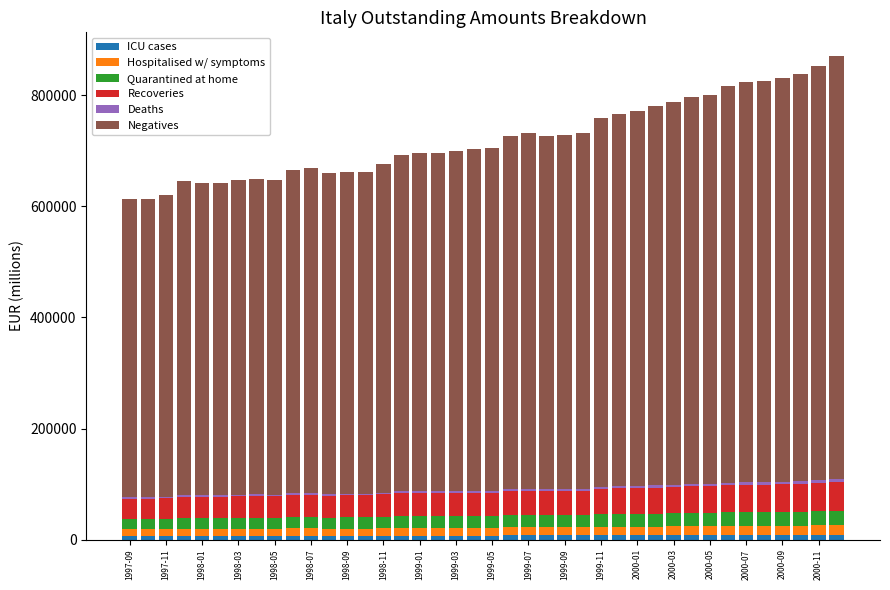

How many bars are there in total?

40